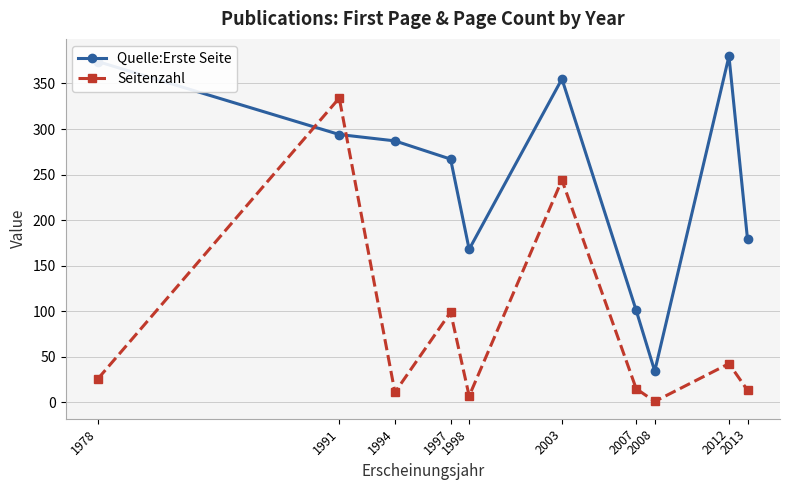

Is it true that Quelle:Erste Seite equals 374.0 at 1978?

True